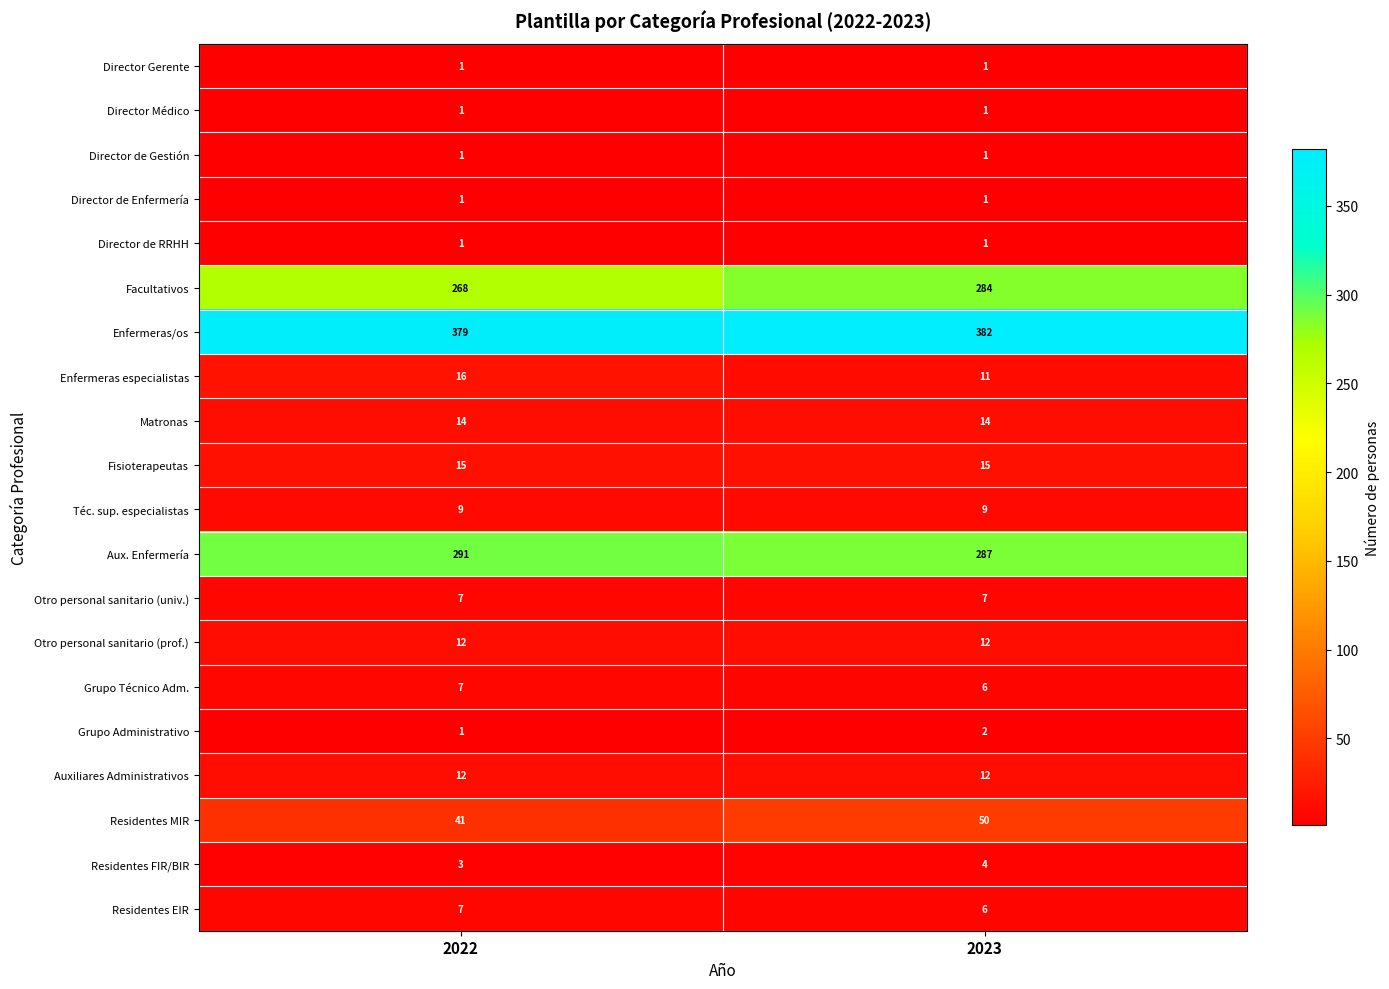

True or false: Fisioterapeutas has a value of 22 at 2023.

False